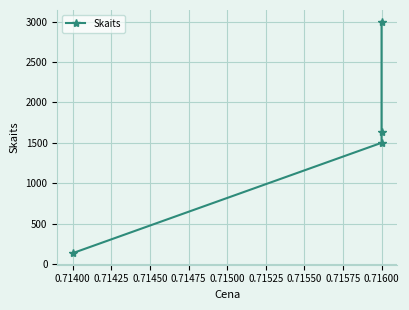

What is the difference between the maximum and minimum values?

2865